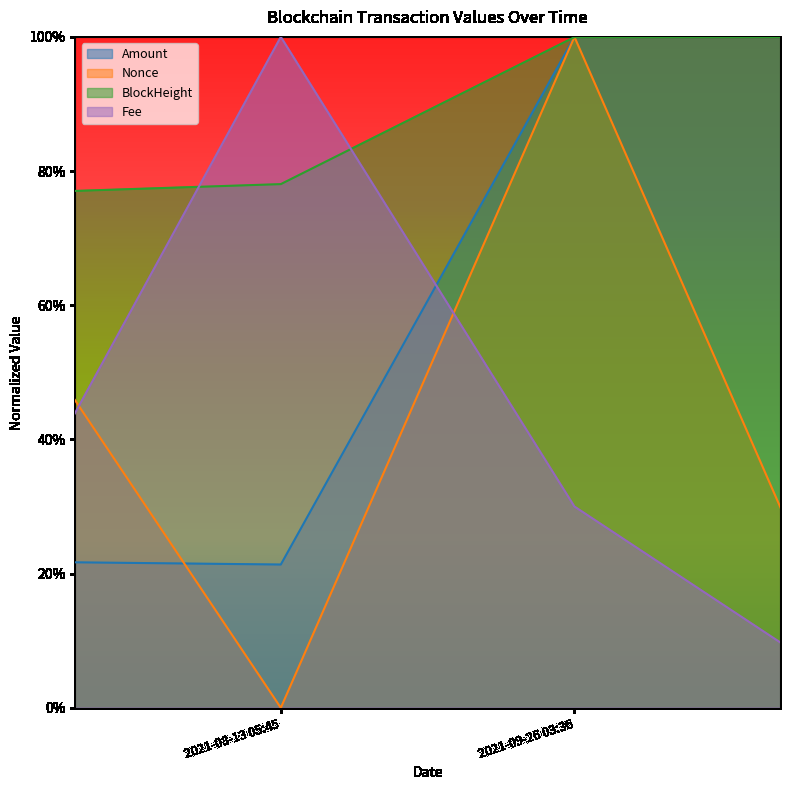

Does the chart have visible grid lines?

No